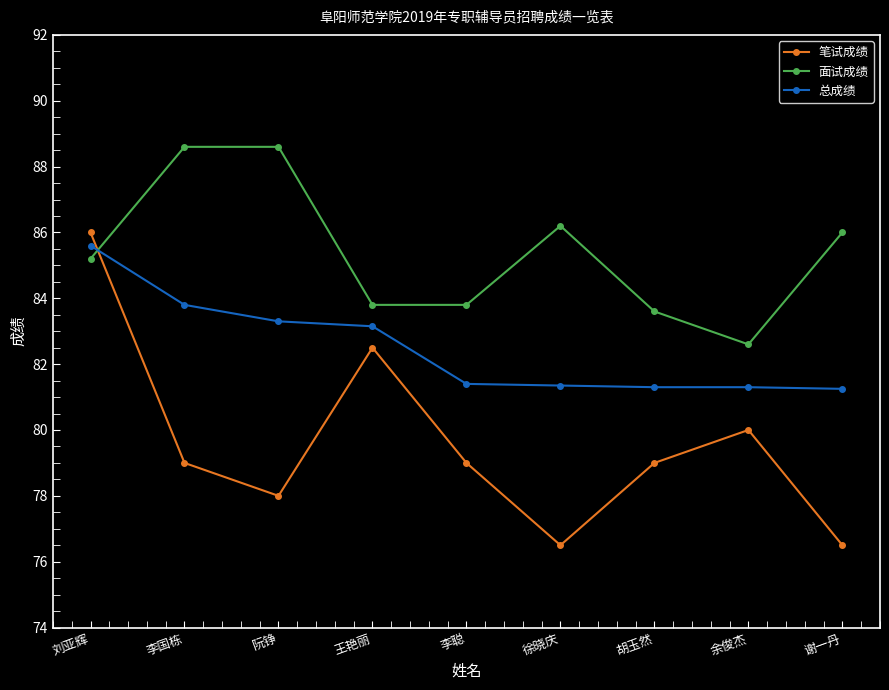

Which series has the largest total across all categories?

面试成绩